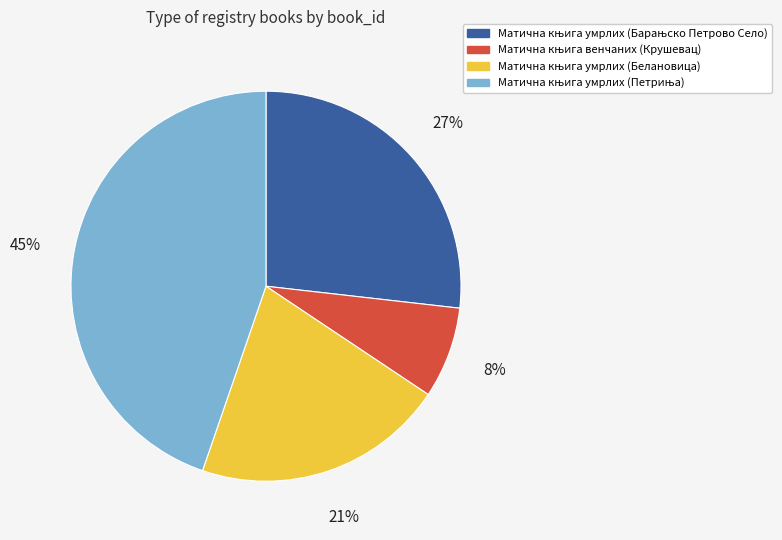

To the nearest percent, what is the average slice percentage?

25%